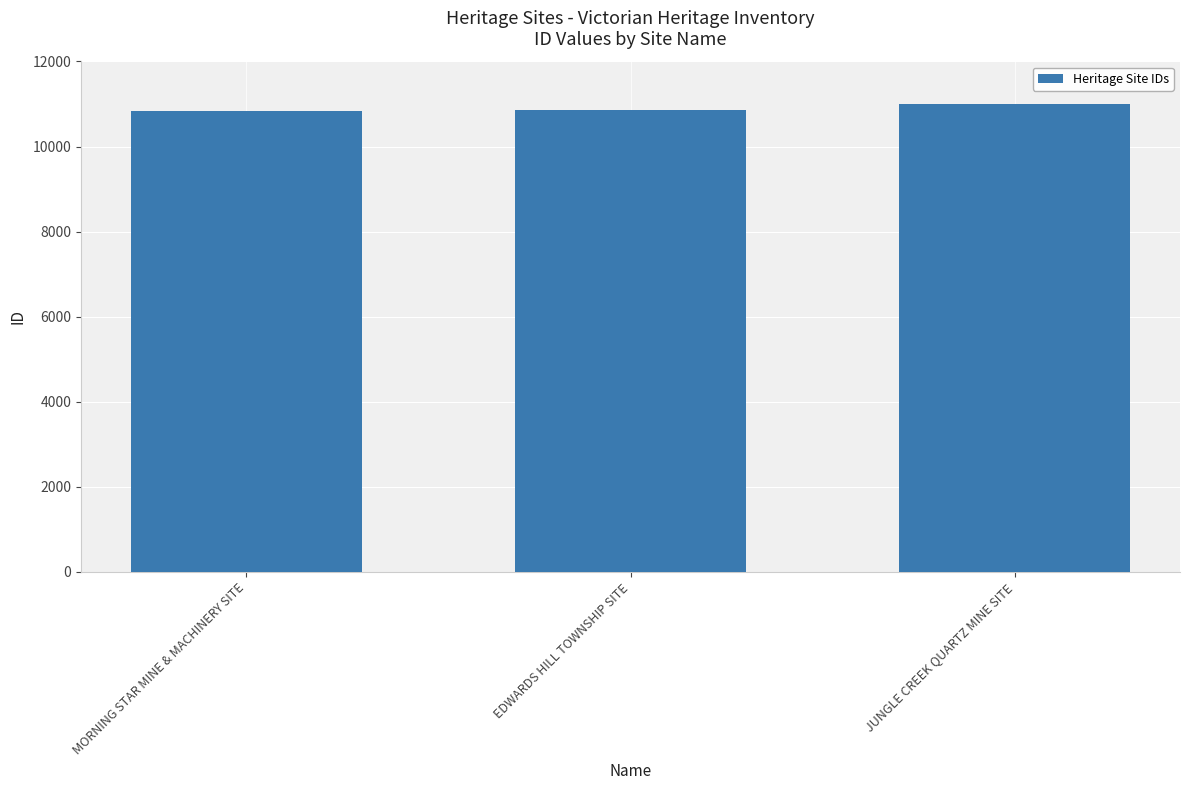

What is the average value?

10895